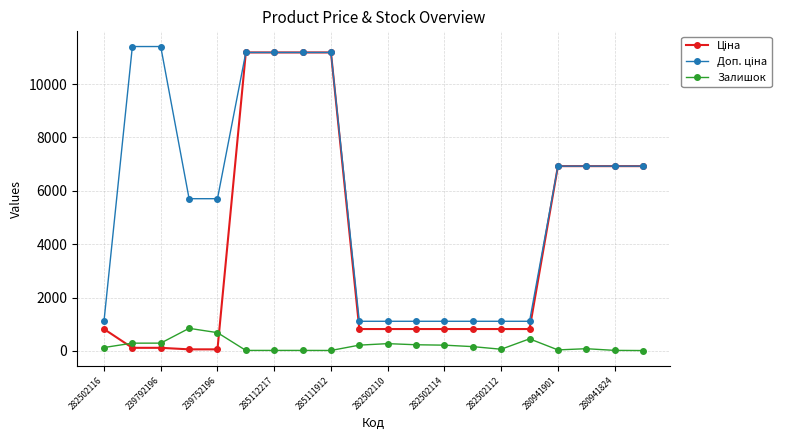

At how many categories does at least one series exceed 8645?

6